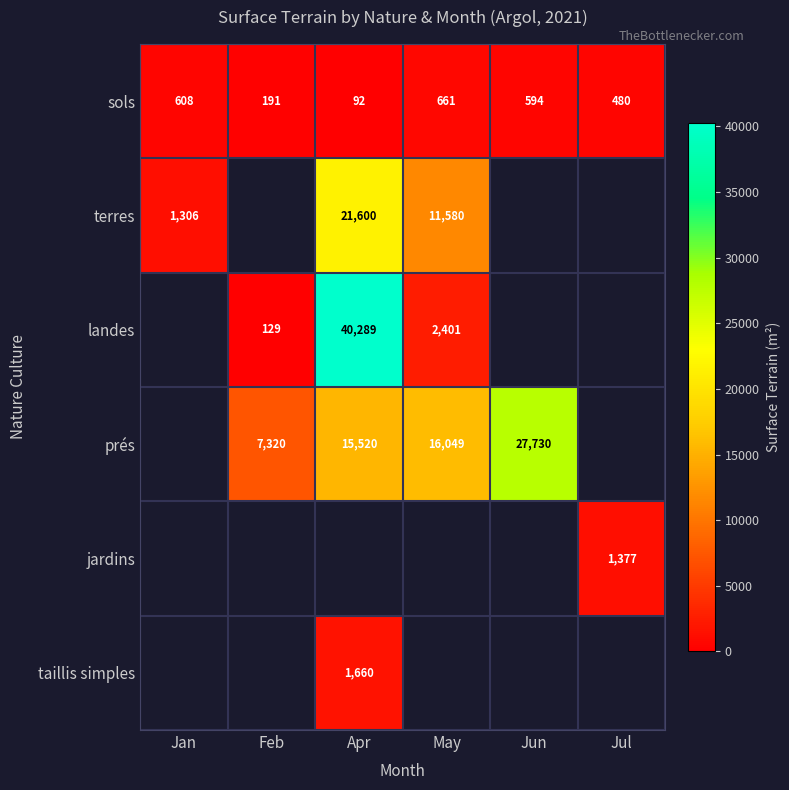

The taillis simples series shows 1088.6 at Apr. True or false?

False